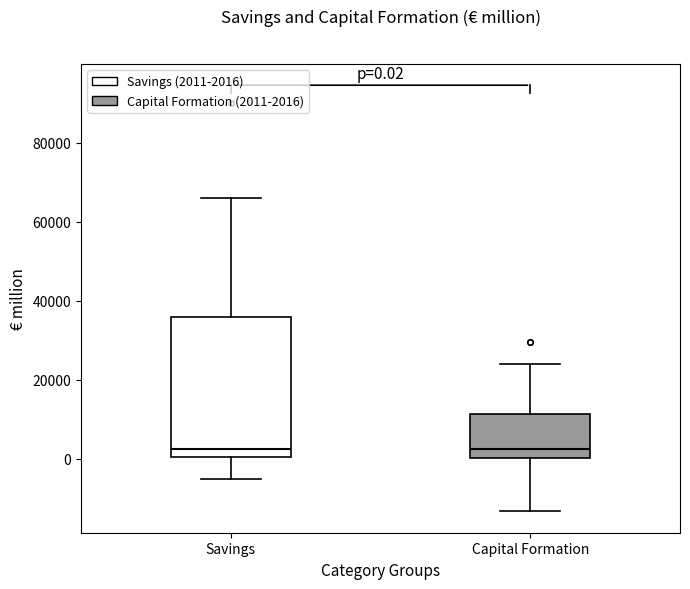

Comparing the boxes themselves (not the whiskers), which one is the tallest?

Savings